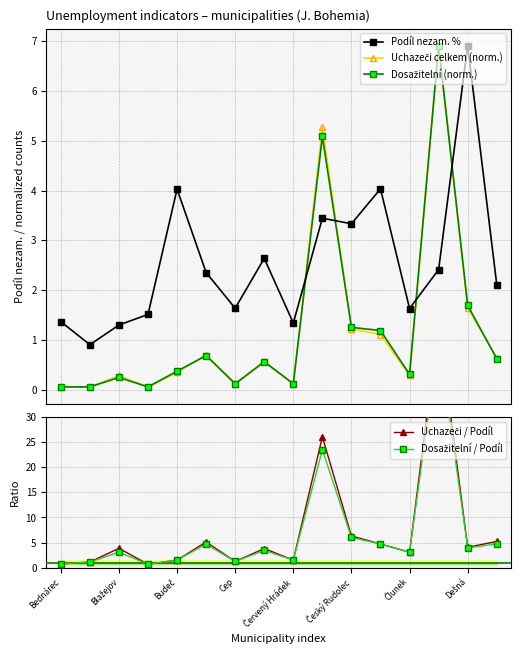

Reading right to left, list all the values displayed in this chart.

Podíl nezam. %: 2.1	6.9	2.4	1.6	4.0	3.3	3.4	1.3	2.6	1.6	2.4	4.0	1.5	1.3	0.9	1.4
Uchazeči celkem (norm.): 0.6	1.6	6.9	0.3	1.1	1.2	5.3	0.1	0.6	0.1	0.7	0.4	0.1	0.3	0.1	0.1
Dosažitelní (norm.): 0.6	1.7	6.9	0.3	1.2	1.3	5.1	0.1	0.6	0.1	0.7	0.4	0.1	0.3	0.1	0.1
Uchazeči / Podíl: 5.2	4.1	48.9	3.1	4.7	6.3	26.1	1.5	3.8	1.2	5.1	1.5	0.7	3.8	1.1	0.7
Dosažitelní / Podíl: 4.7	3.9	45.6	3.1	4.7	6.0	23.5	1.5	3.4	1.2	4.7	1.5	0.7	3.1	1.1	0.7